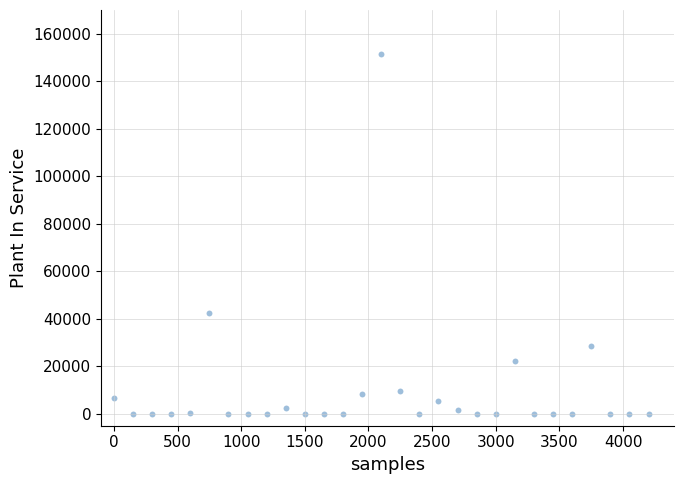

What is the range of Y values (max minus min)?

151439